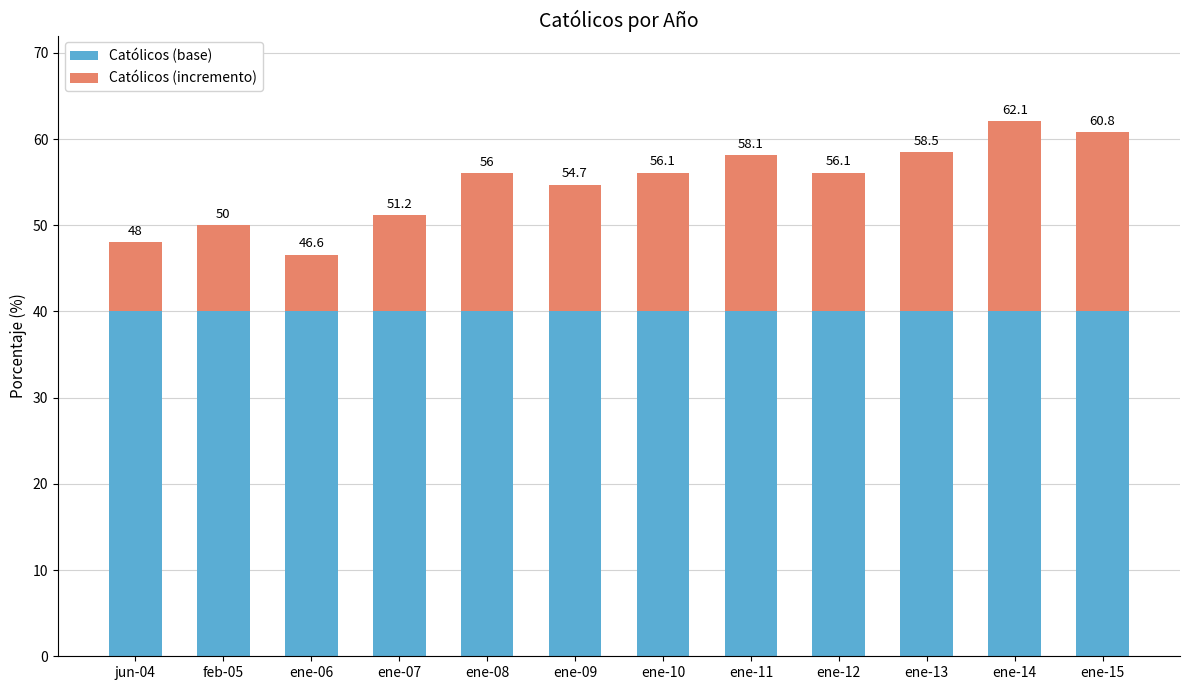

What are all the series names shown in the legend?

Católicos (base), Católicos (incremento)